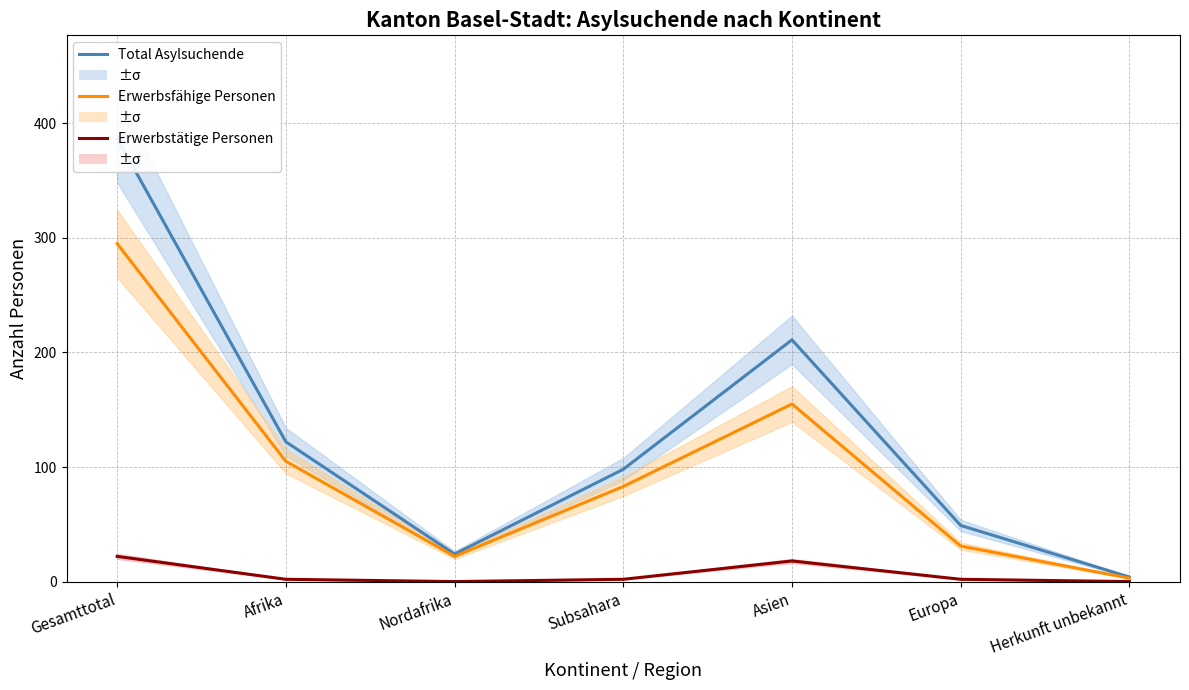

True or false: Total Asylsuchende and Erwerbstätige Personen cross at least once.

False